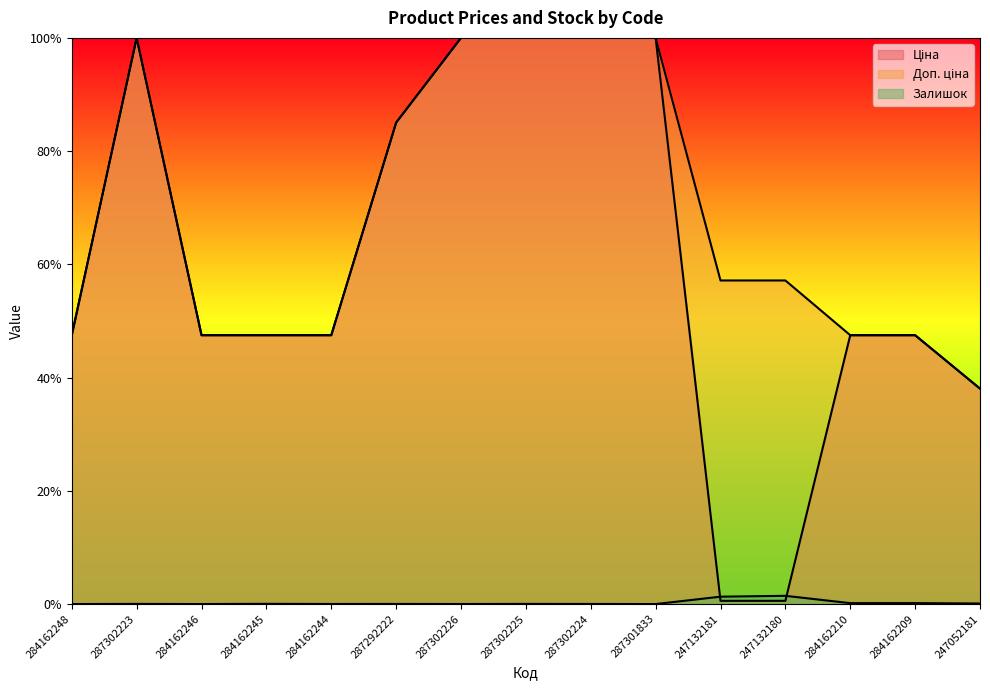

True or false: Залишок and Доп. ціна cross at least once.

False